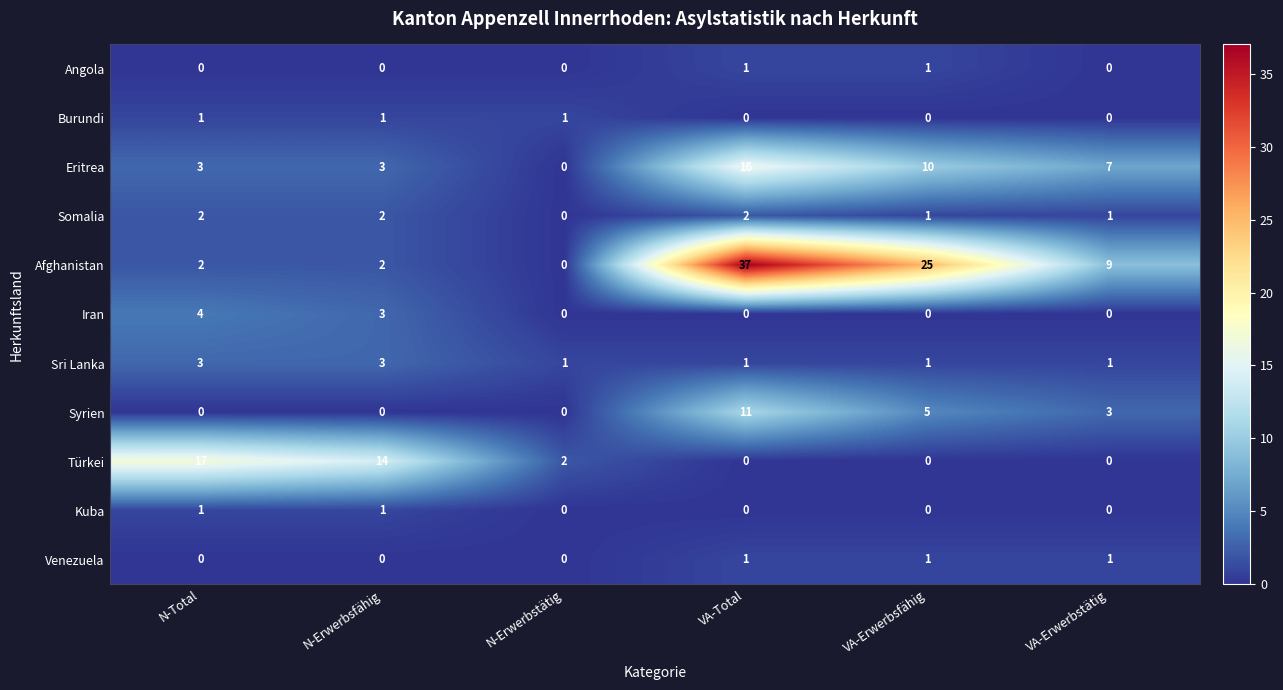

Which category has the highest value across all series?

VA-Total